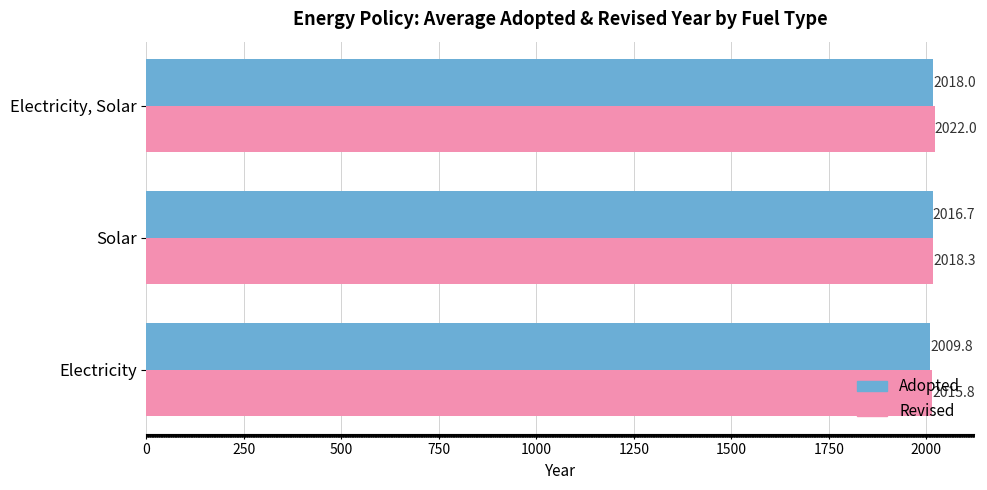

Which series has the largest total across all categories?

Revised